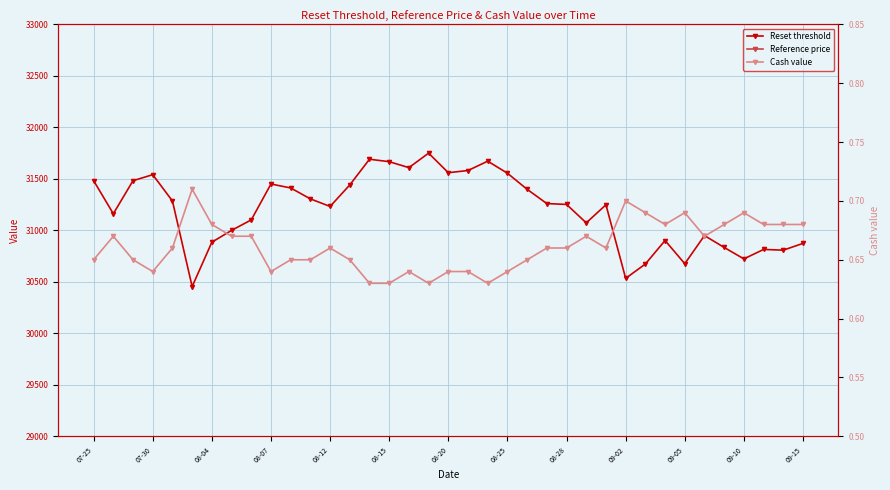

How many data points in Reference price are less than 24039?

18